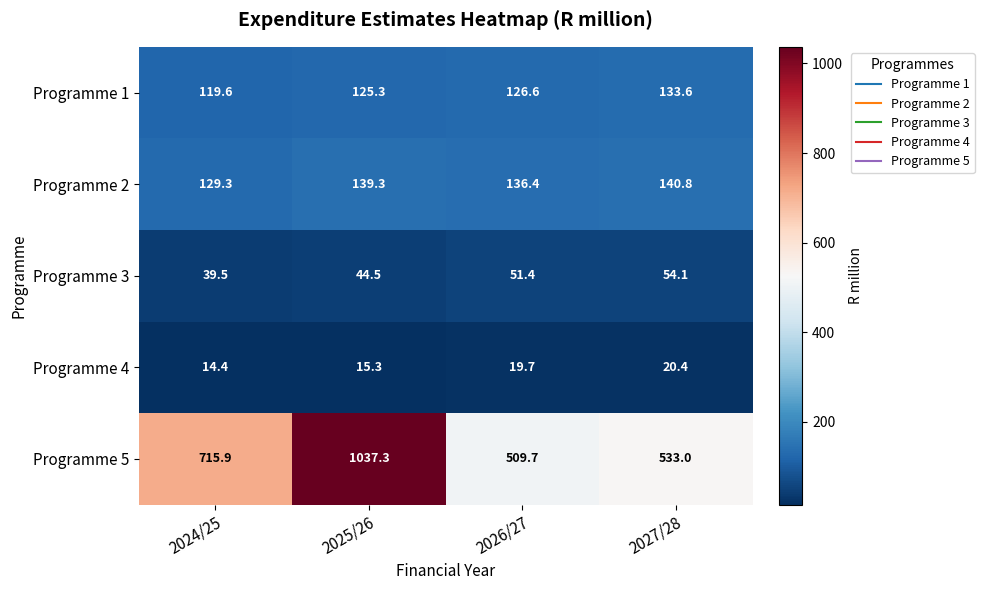

Which category has the lowest value across all series?

2024/25